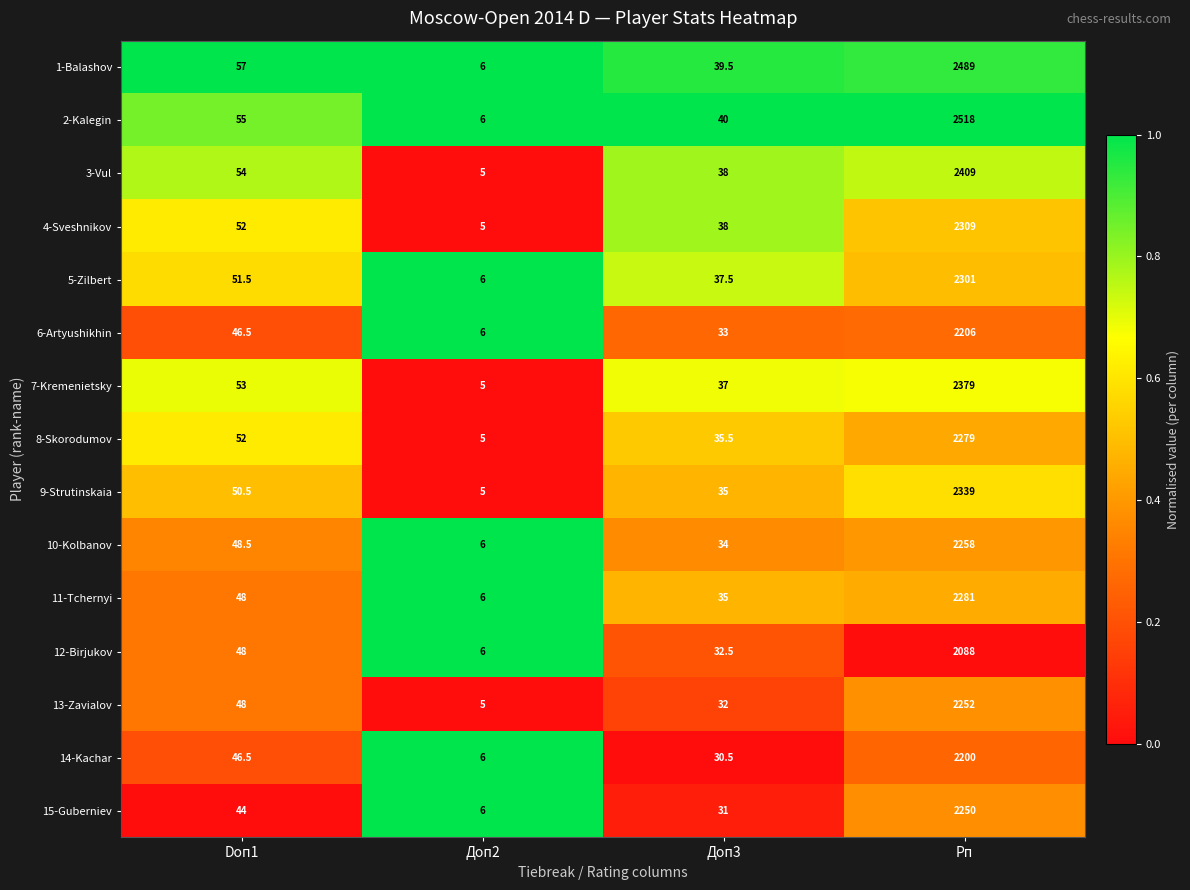

List the series in order of their peak value, highest first.

2-Kalegin, 1-Balashov, 3-Vul, 7-Kremenietsky, 9-Strutinskaia, 4-Sveshnikov, 5-Zilbert, 11-Tchernyi, 8-Skorodumov, 10-Kolbanov, 13-Zavialov, 15-Guberniev, 6-Artyushikhin, 14-Kachar, 12-Birjukov